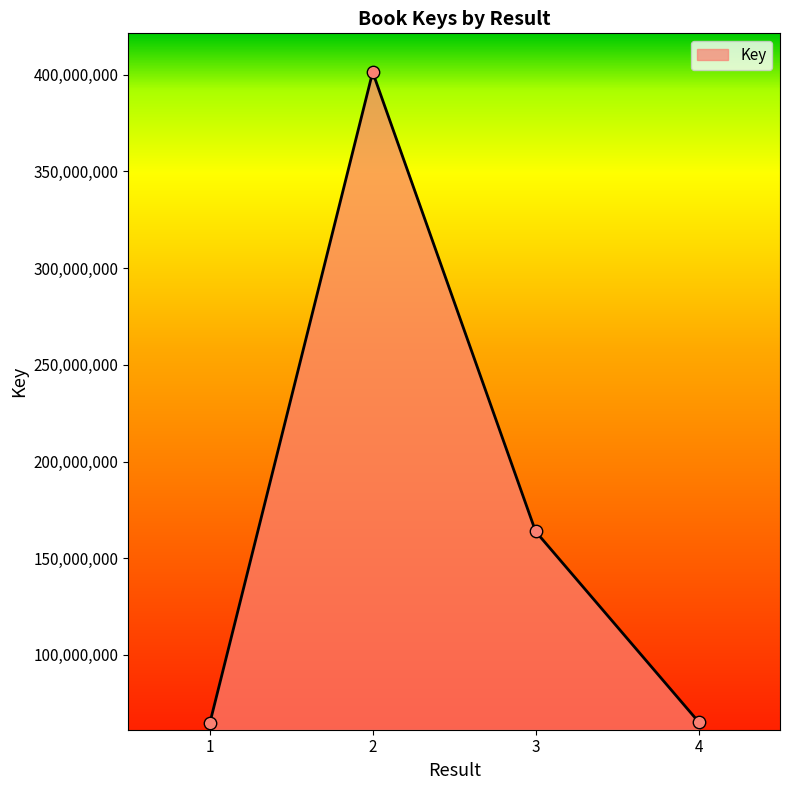

What is the ratio of the value at 3 to the value at 1?

2.5